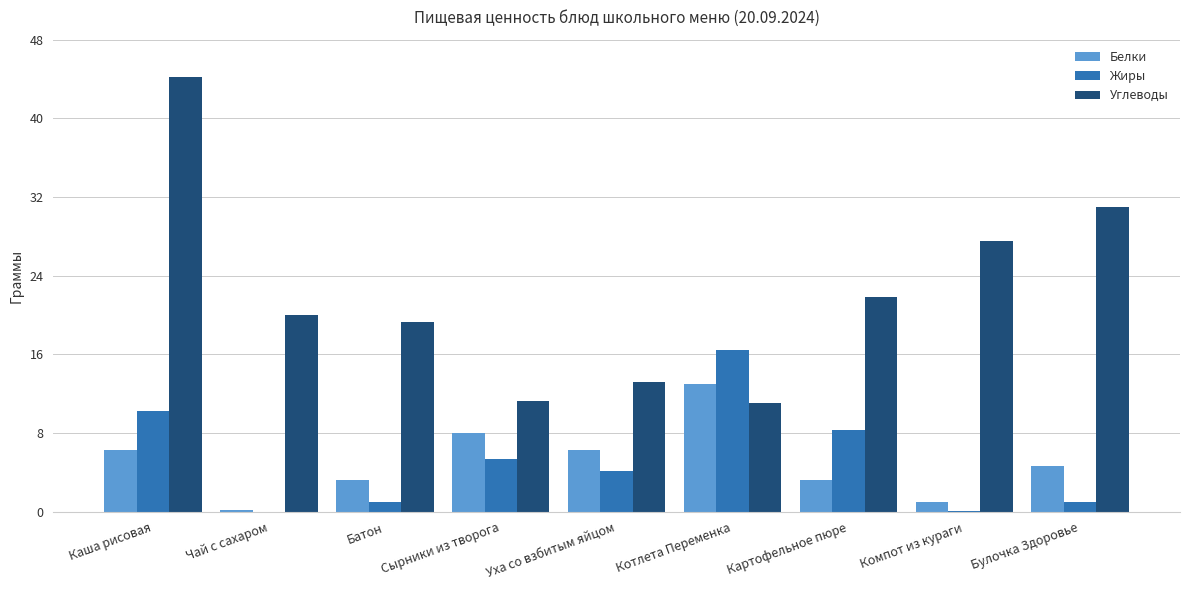

True or false: Углеводы has a value of 15.9 at Компот из кураги.

False